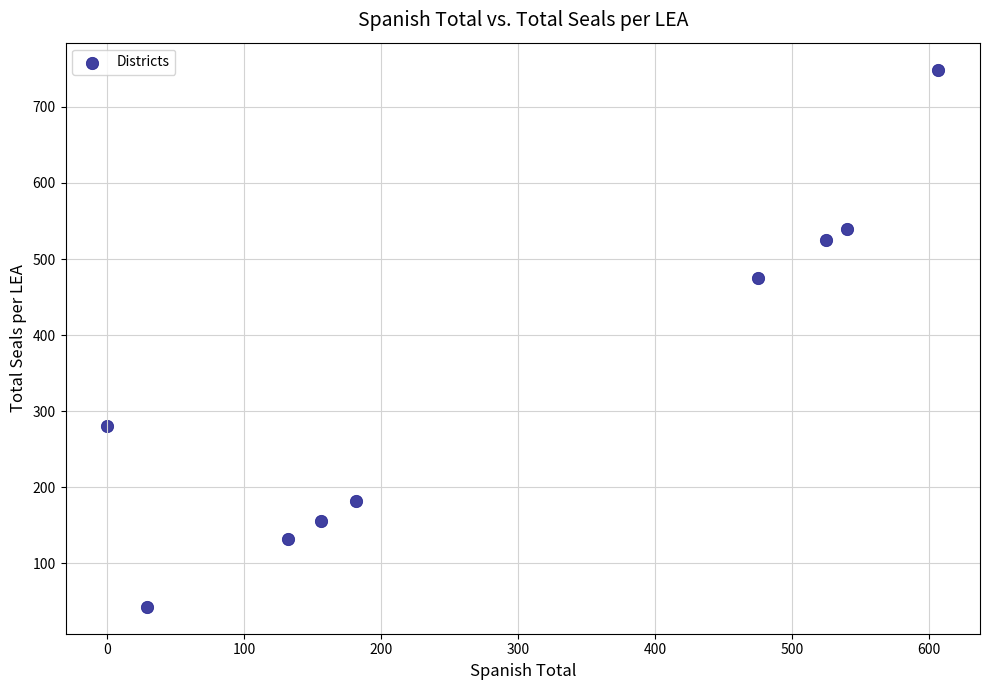

What Y value in the scatter plot is closest to 396?

475